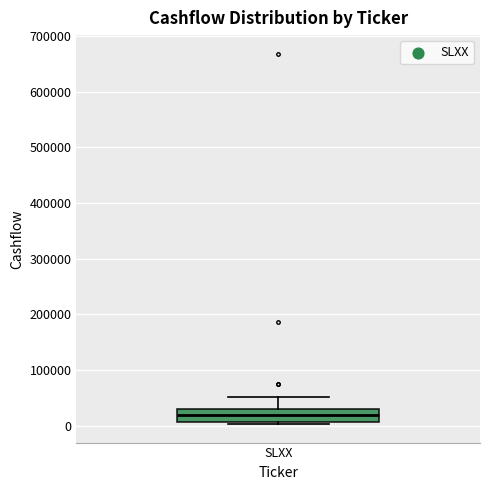

Where is the lower edge of the box for SLXX on the y-axis? The values are not printed on the chart, so give them approximately, as read against the axis.

10000